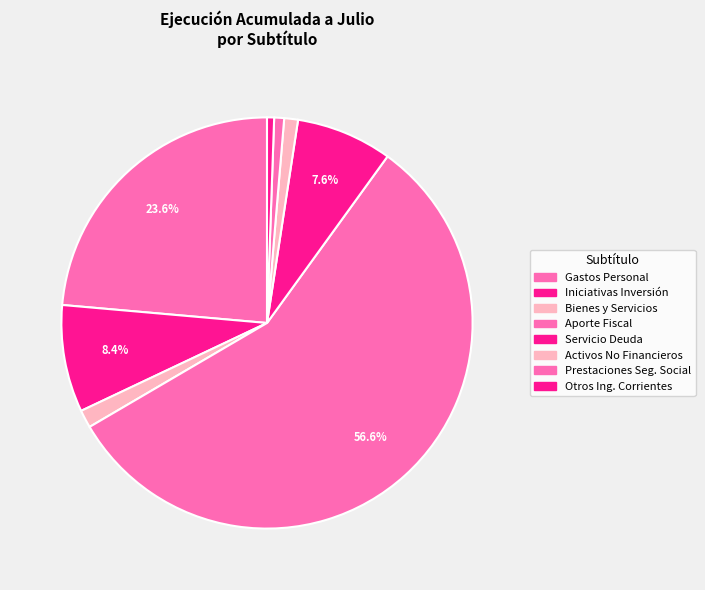

Which slice is the smallest?

OTROS INGRESOS CORRIENTES